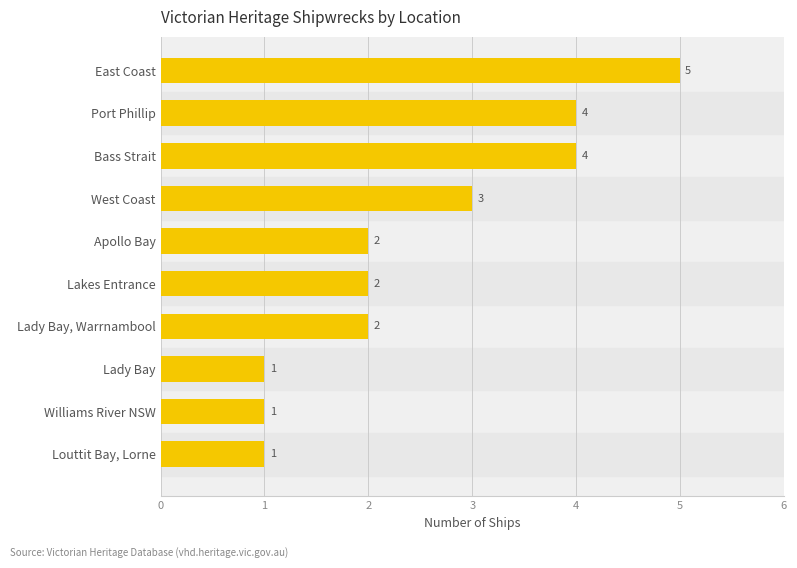

What is the difference between the maximum and minimum values?

4